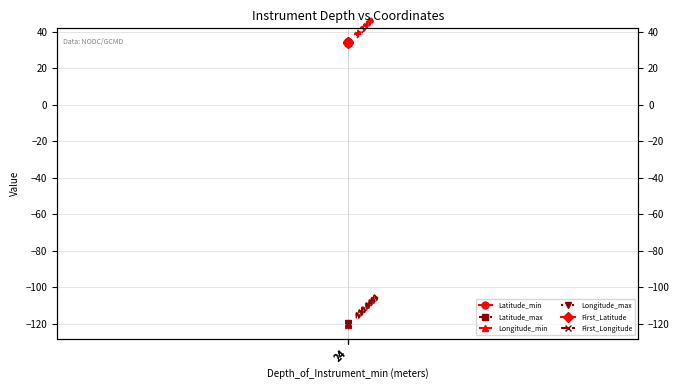

What is the minimum value for Latitude_min?

34.2